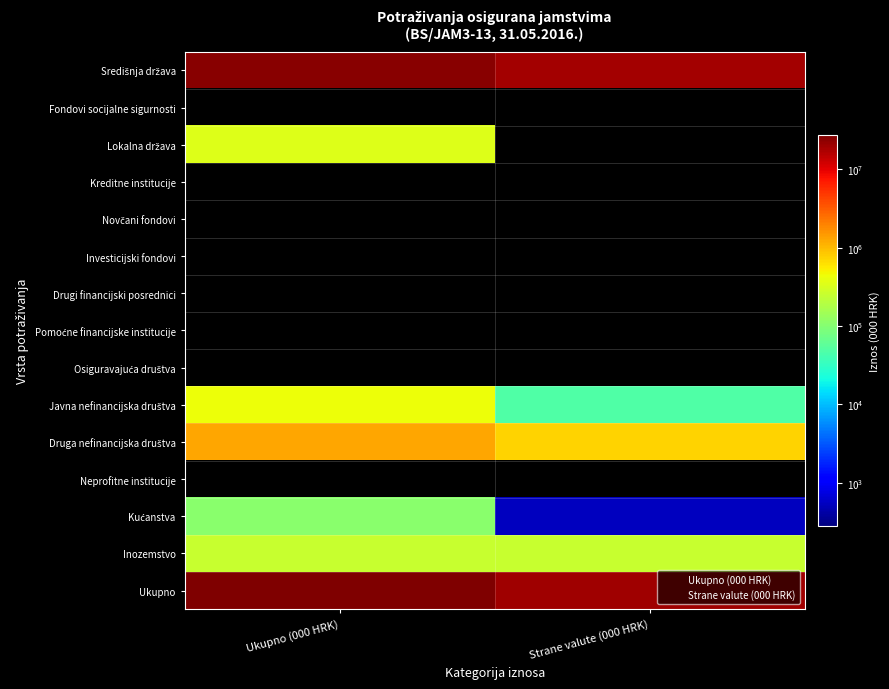

Which series has the largest total across all categories?

Ukupno